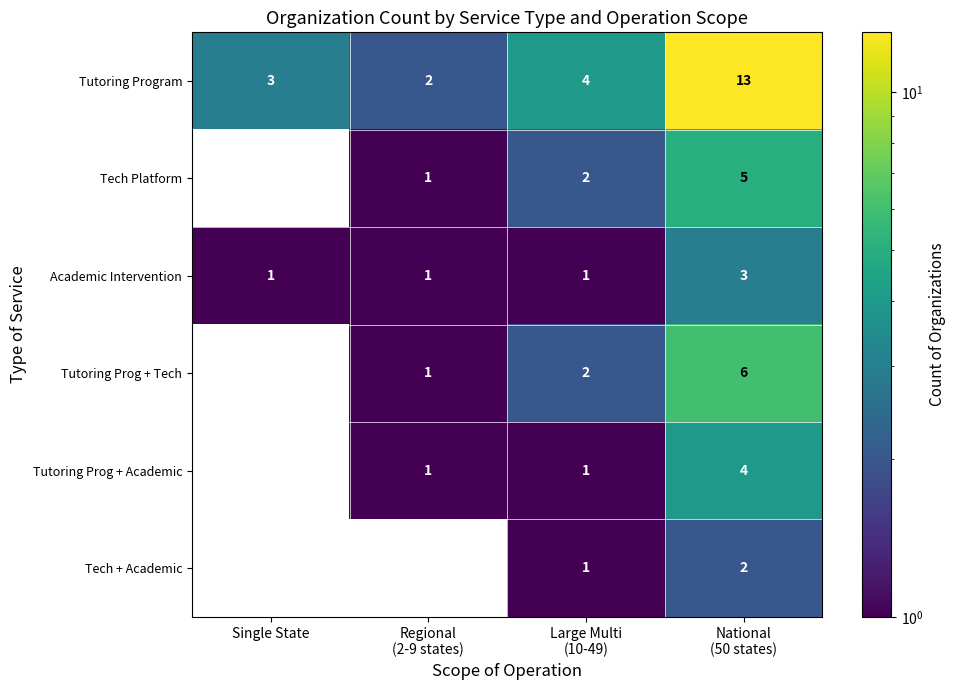

What is the minimum value shown in the chart?

1.0